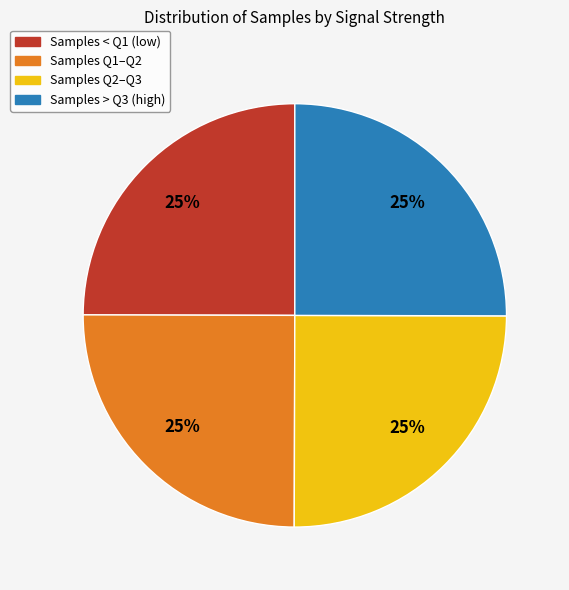

To the nearest percent, what is the average slice percentage?

25%